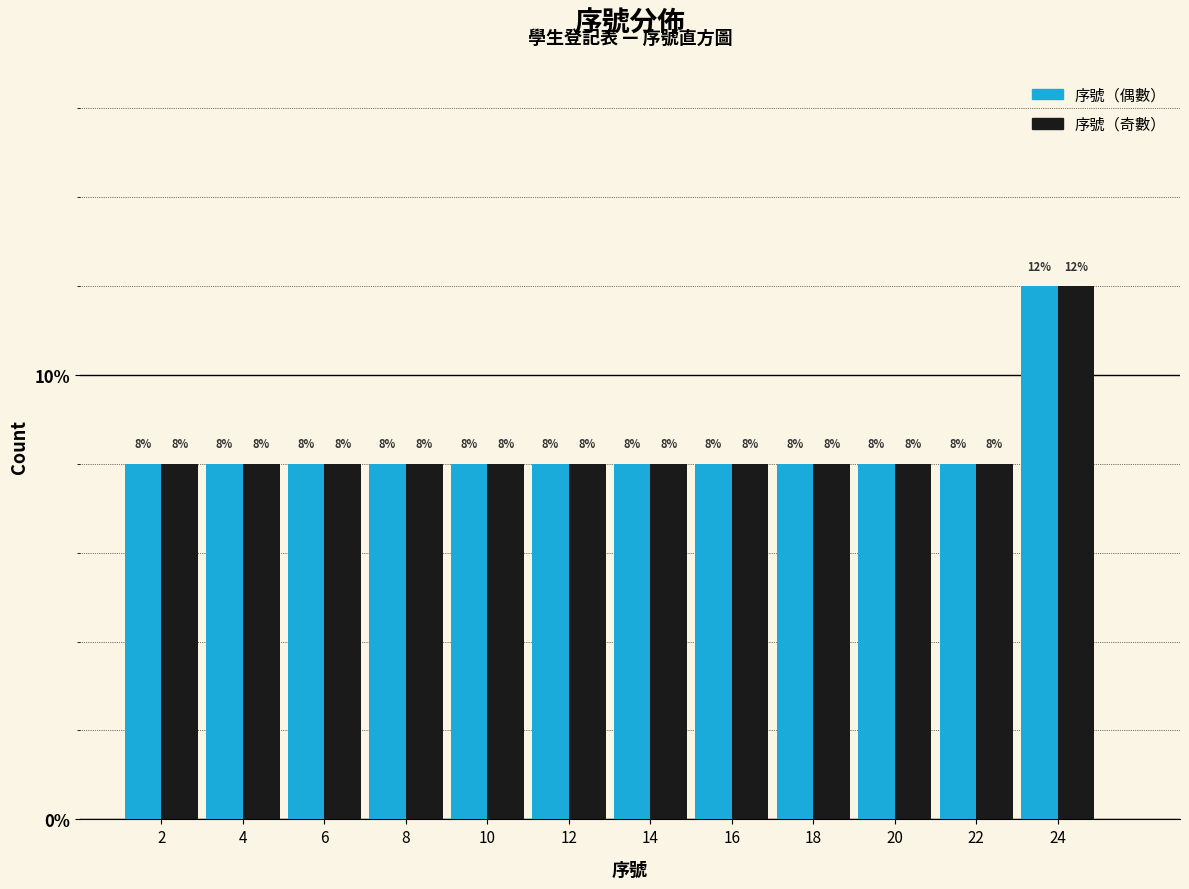

Reading left to right, list every range on the x-axis with the height of the bar of each series over it.

1 to 3: 序號（偶數）=8	序號（奇數）=8
3 to 5: 序號（偶數）=8	序號（奇數）=8
5 to 7: 序號（偶數）=8	序號（奇數）=8
7 to 9: 序號（偶數）=8	序號（奇數）=8
9 to 11: 序號（偶數）=8	序號（奇數）=8
11 to 13: 序號（偶數）=8	序號（奇數）=8
13 to 15: 序號（偶數）=8	序號（奇數）=8
15 to 17: 序號（偶數）=8	序號（奇數）=8
17 to 19: 序號（偶數）=8	序號（奇數）=8
19 to 21: 序號（偶數）=8	序號（奇數）=8
21 to 23: 序號（偶數）=8	序號（奇數）=8
23 to 25: 序號（偶數）=12	序號（奇數）=12